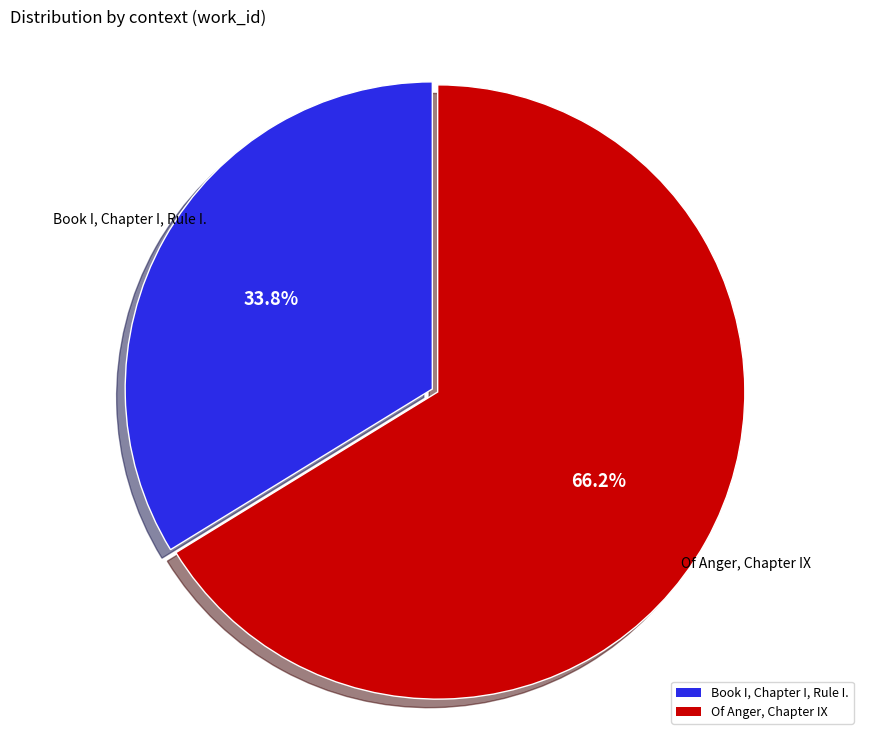

True or false: Book I, Chapter I, Rule I. accounts for 34% of the total.

True